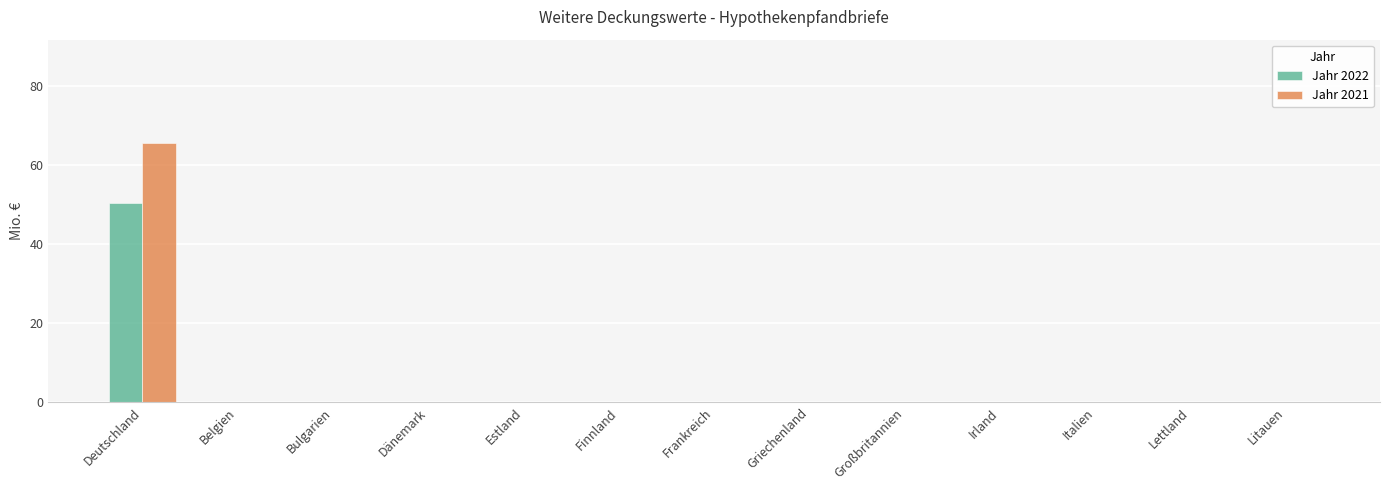

The value of Jahr 2022 at Litauen is 0.0. True or false?

True